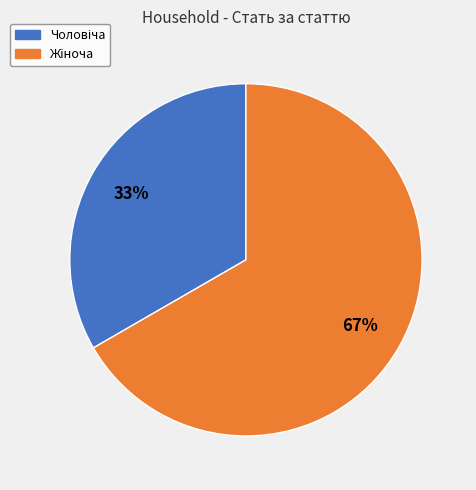

Does any single category account for the majority?

Yes